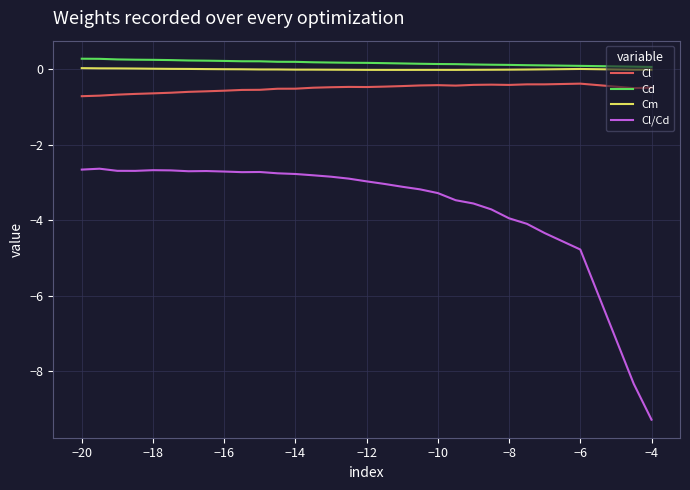

Which series has the largest range (max minus min)?

Cl/Cd